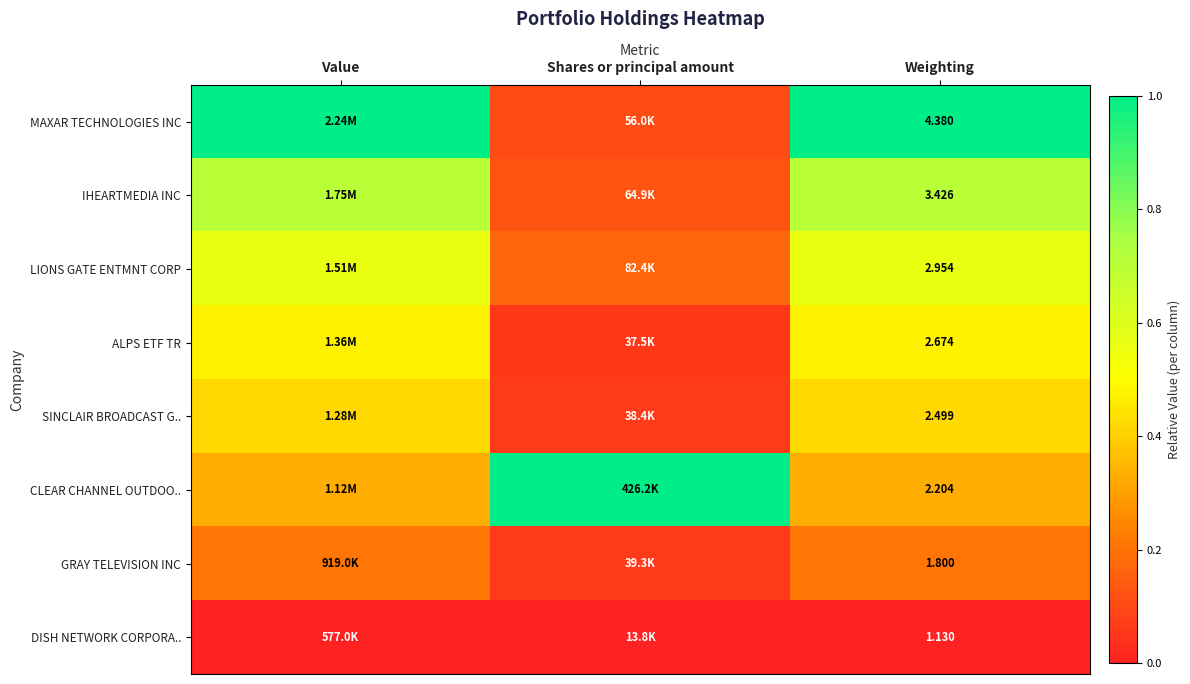

Which has a higher value, Weighting or Value?

Weighting